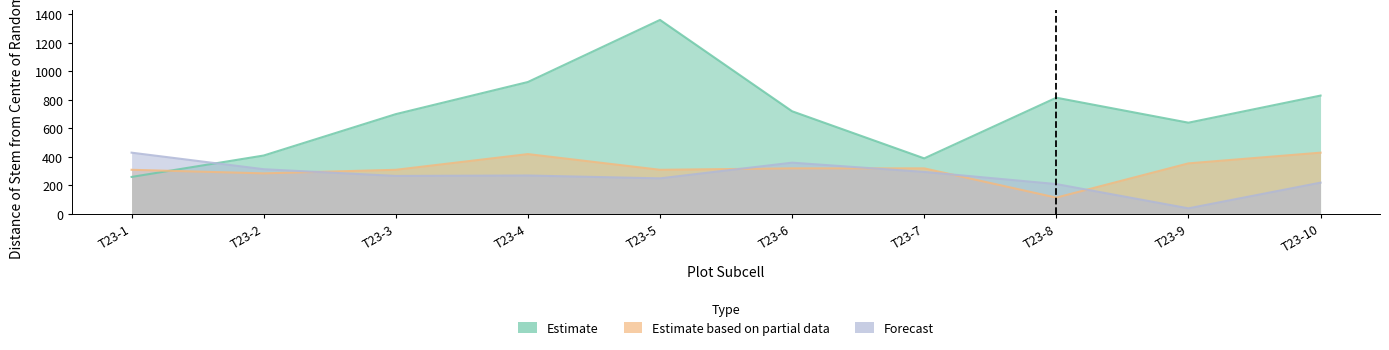

What is the difference between the Estimate values at T23-8 and T23-2?

405